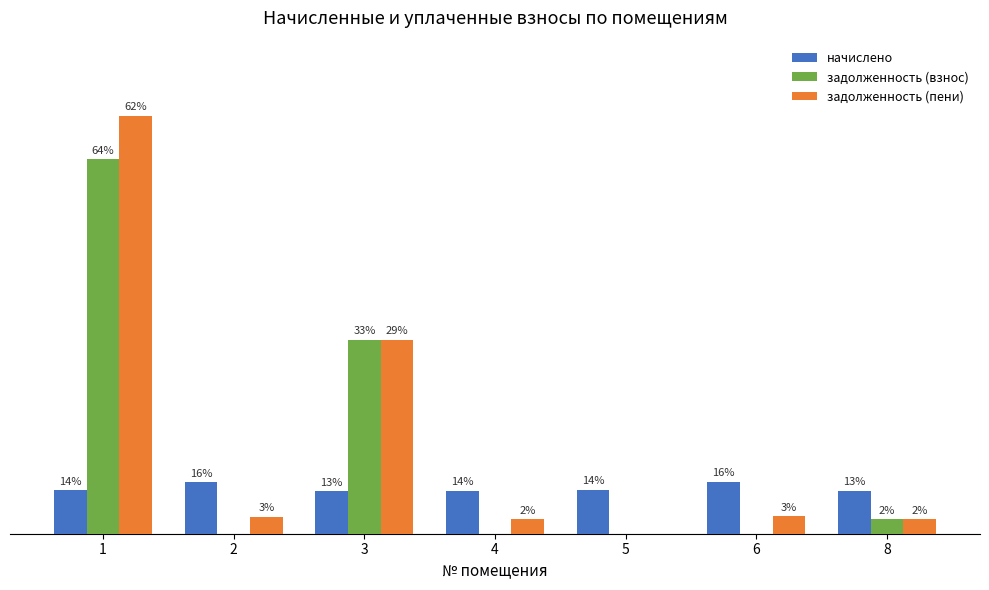

Reading right to left, transcribe all the data shown in this chart.

начислено: 1822.0	2195.9	1851.3	1829.3	1800.0	2184.9	1840.3
задолженность (взнос): 607.3	0.0	0.0	0.0	8224.1	0.0	15867.4
задолженность (пени): 607.3	732.0	0.0	609.8	8224.1	728.3	17707.7